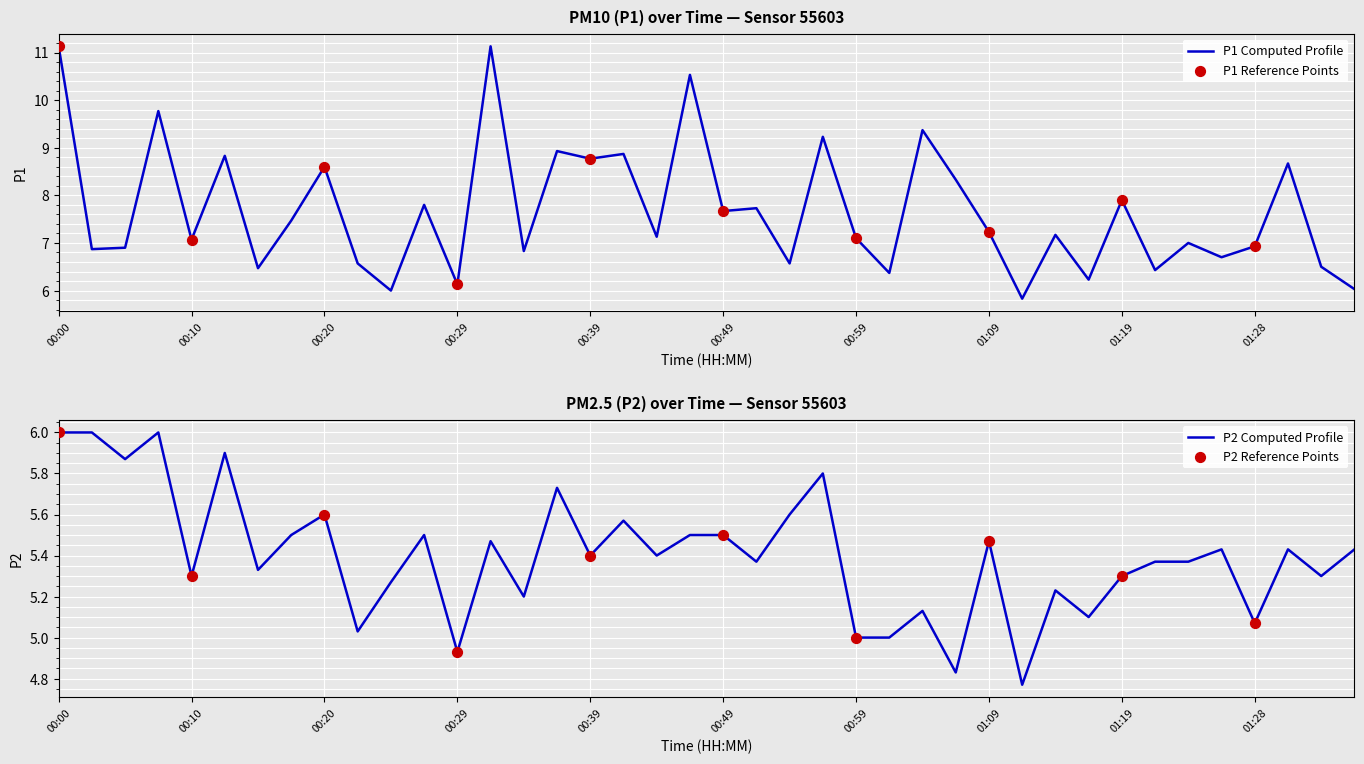

At which category is the sum across all series the highest?

00:00